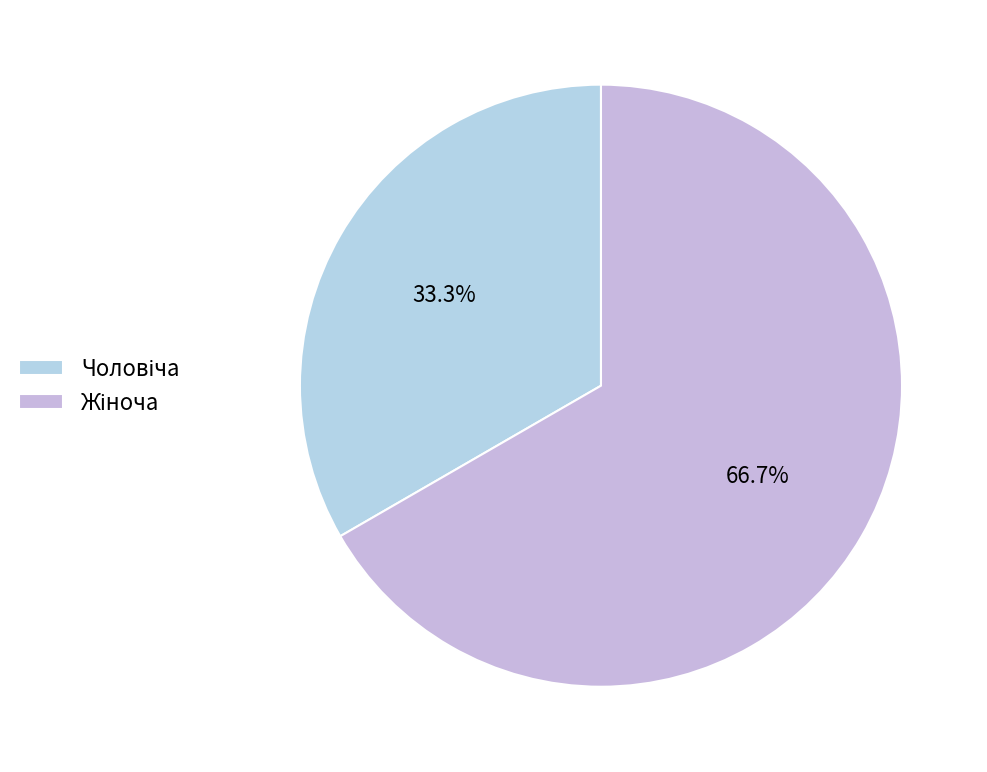

To the nearest percent, what is the difference between the Жіноча and Чоловіча slice percentages?

33%